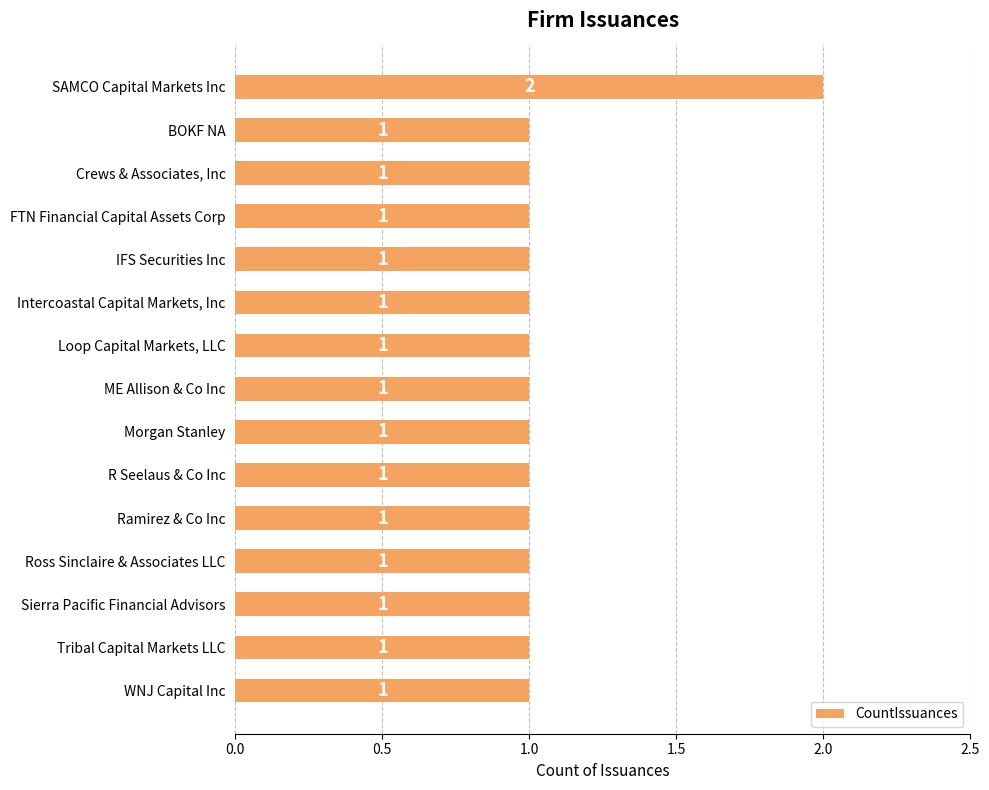

Count the values in the range 1 to 2.

15